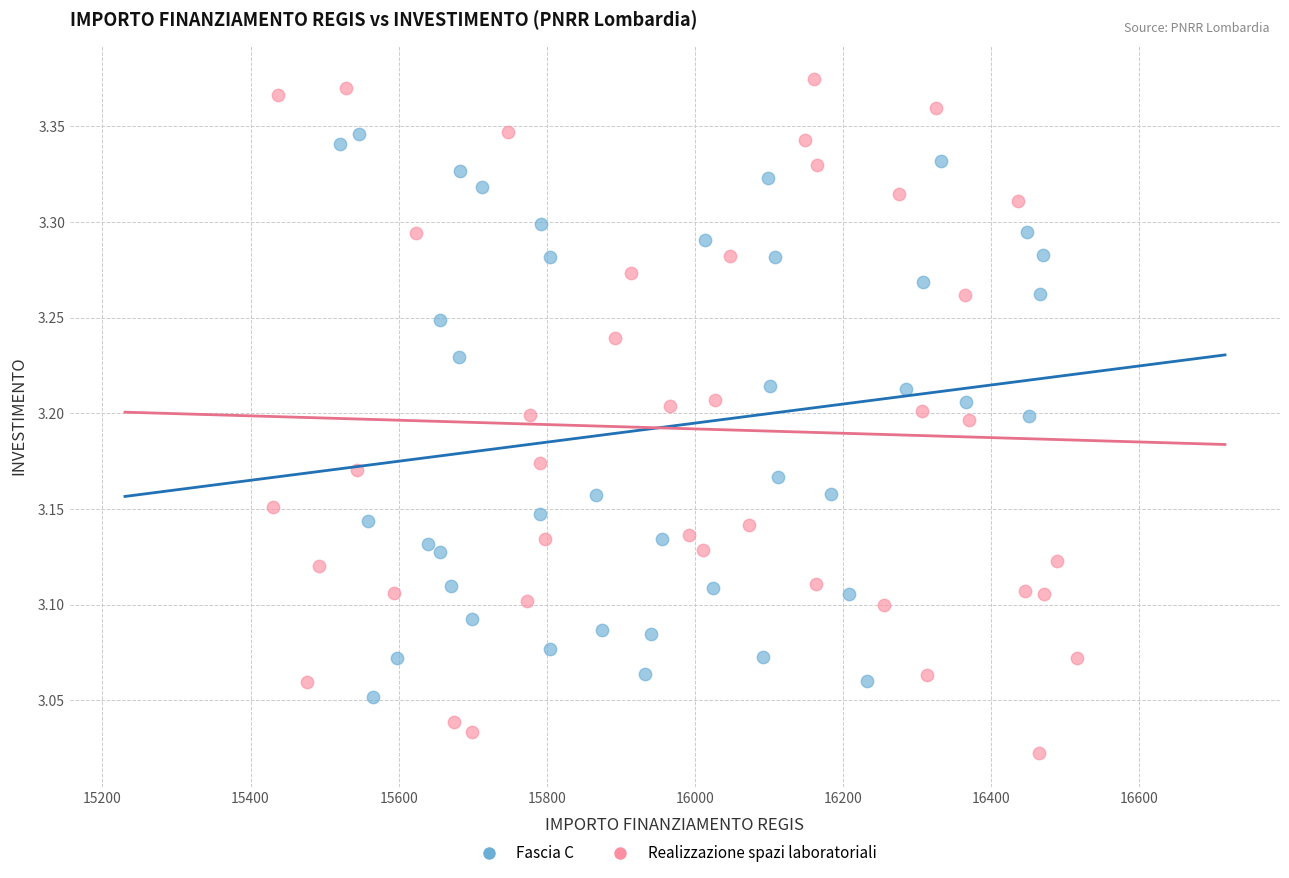

Which series contains the highest Y value?

Realizzazione spazi laboratoriali